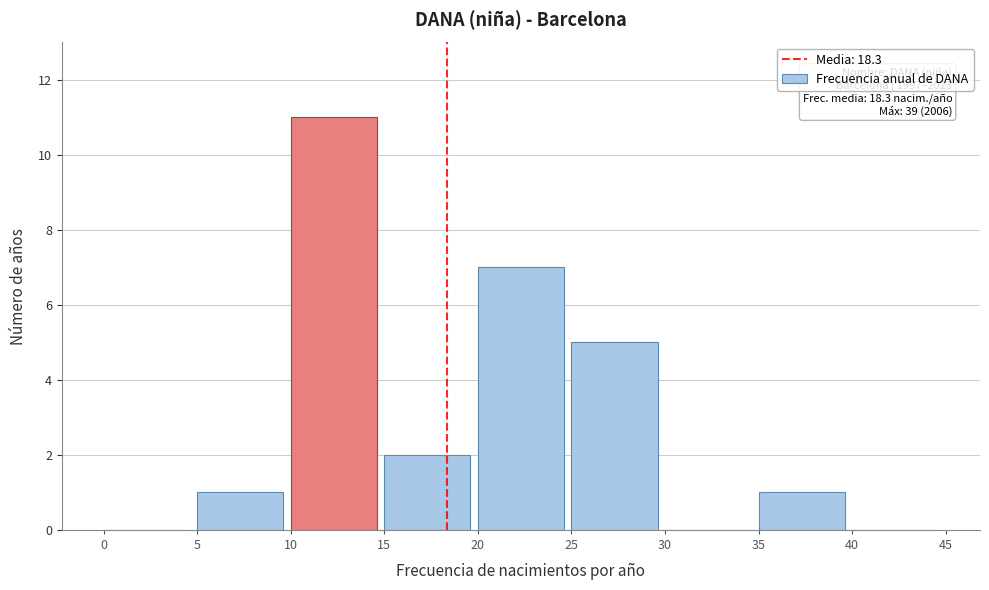

Over which range of the x-axis is the bar tallest?

10 to 15